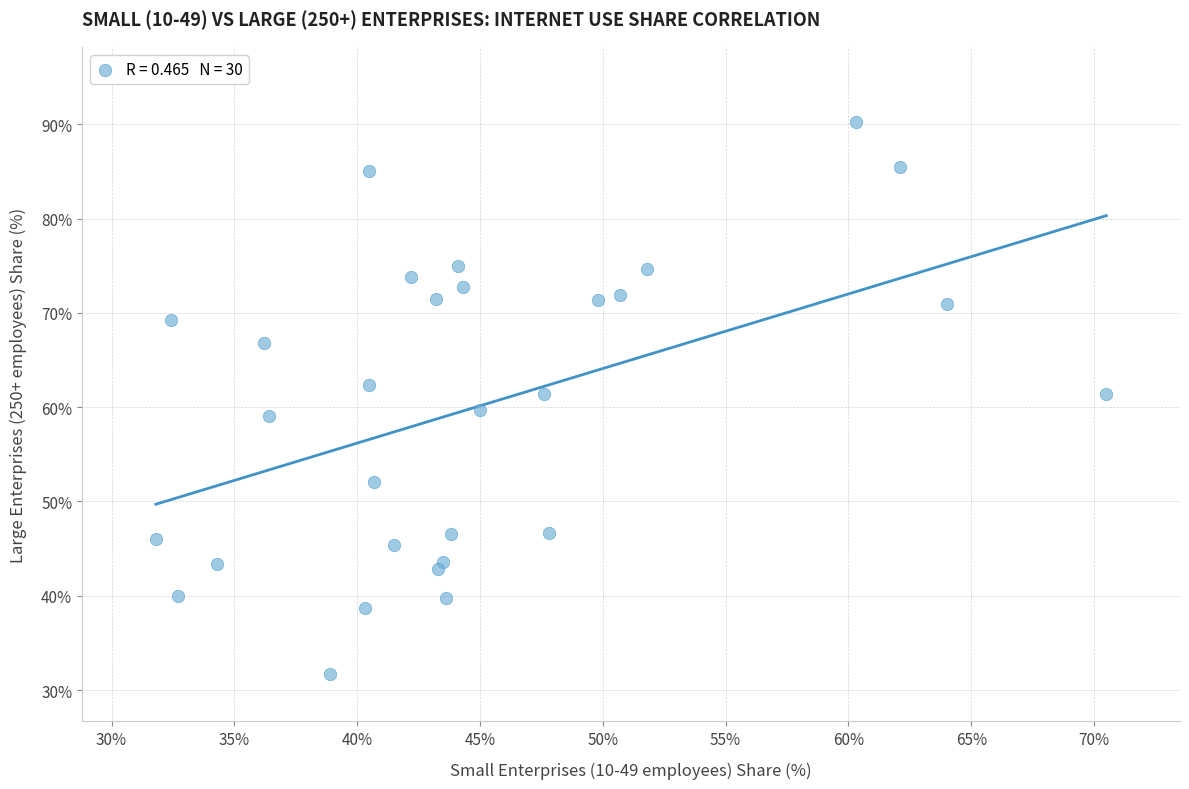

What is the range of Y values (max minus min)?

58.5